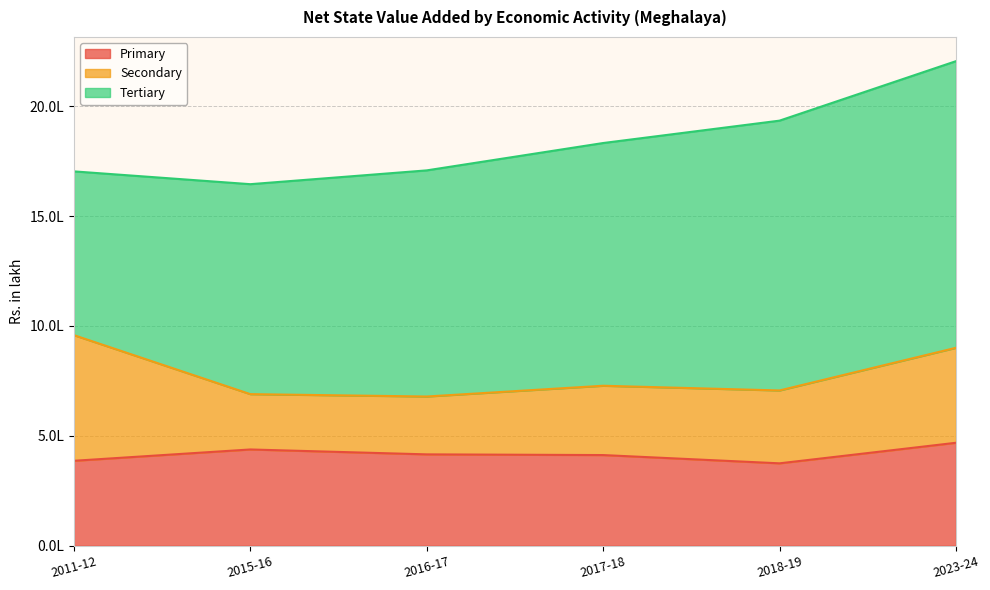

List the series in order of their peak value, highest first.

Tertiary, Secondary, Primary